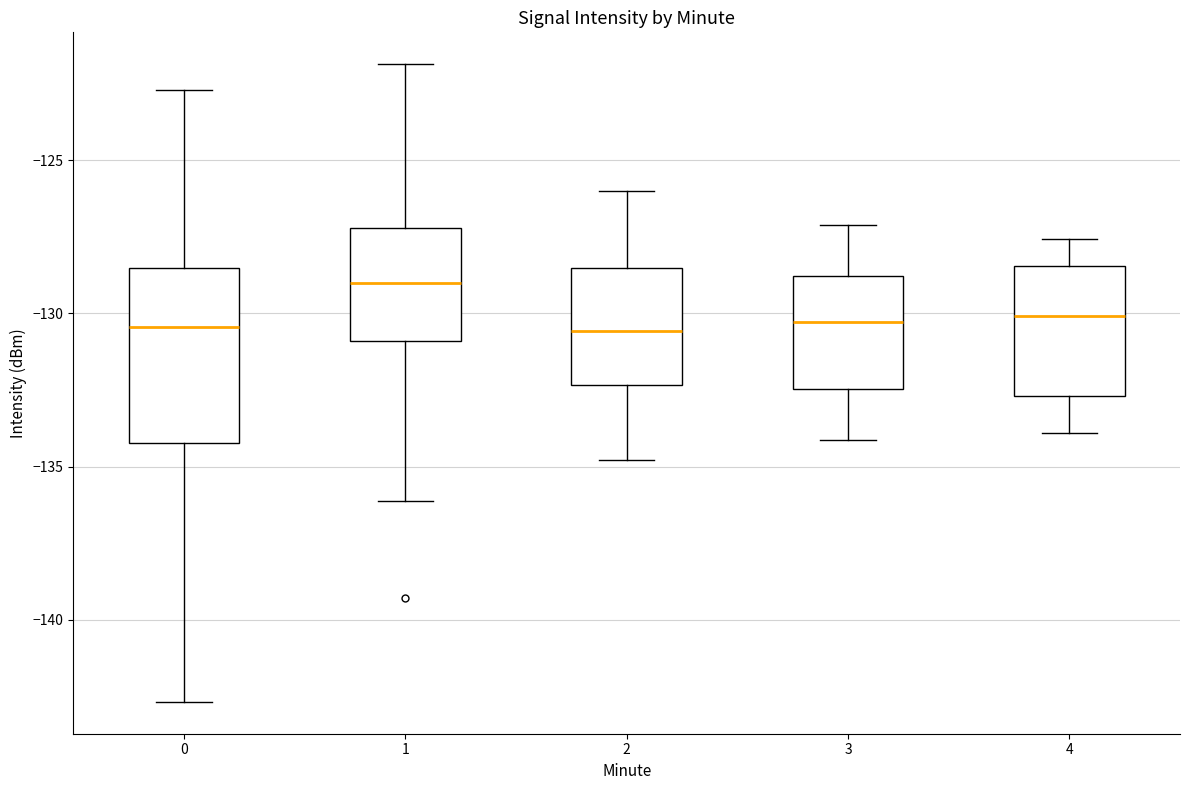

Where is the upper edge of the box at x = 3 on the y-axis? The values are not printed on the chart, so give them approximately, as read against the axis.

-129.0